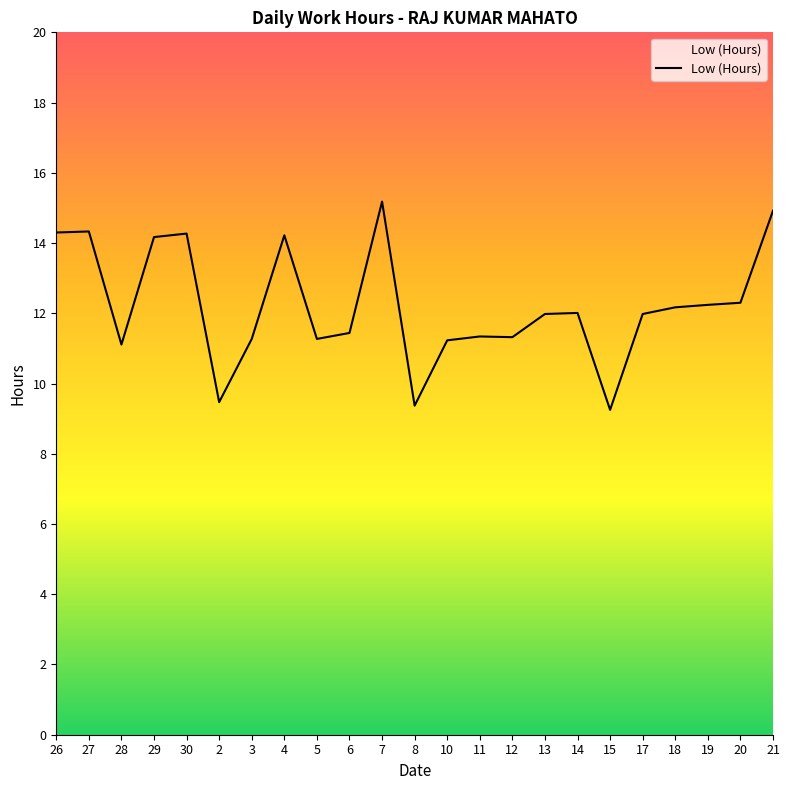

What is the maximum value shown in the chart?

15.2